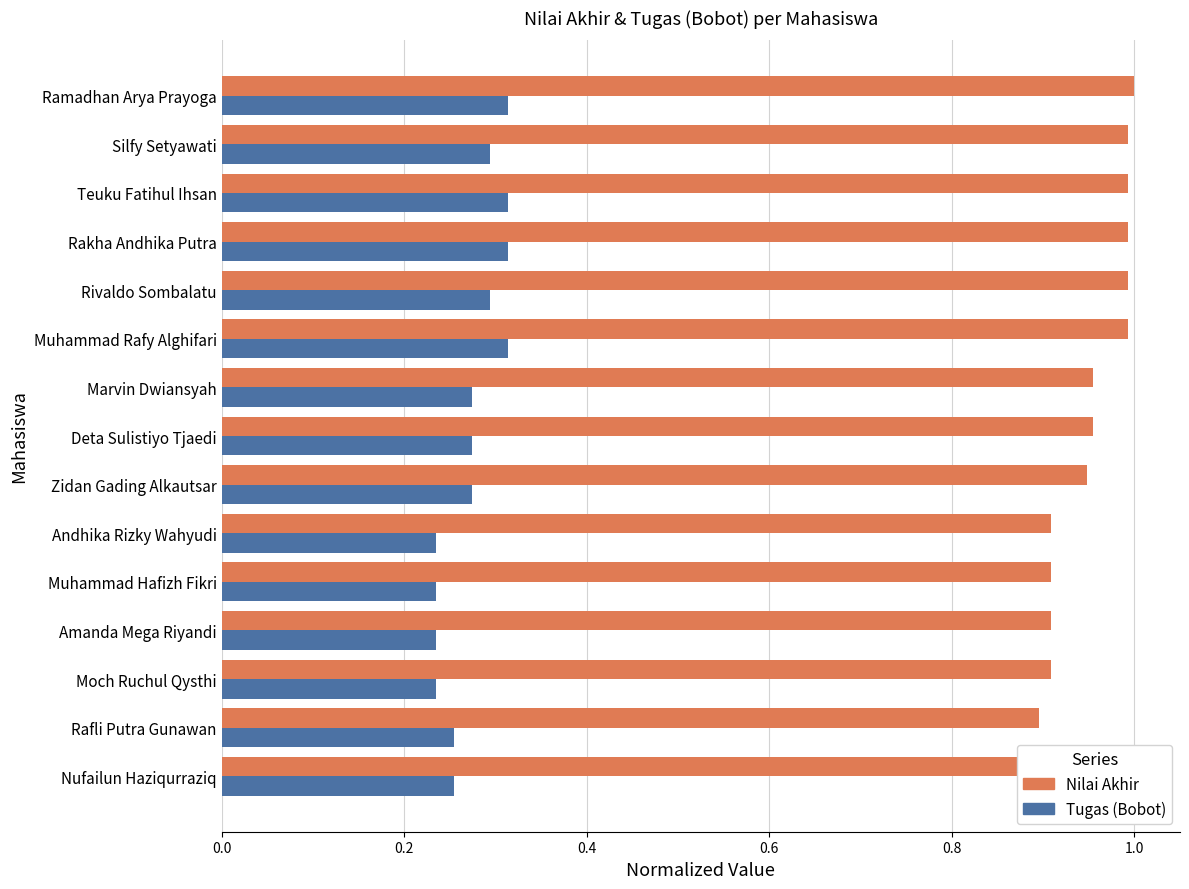

How many data points does each series have?

15